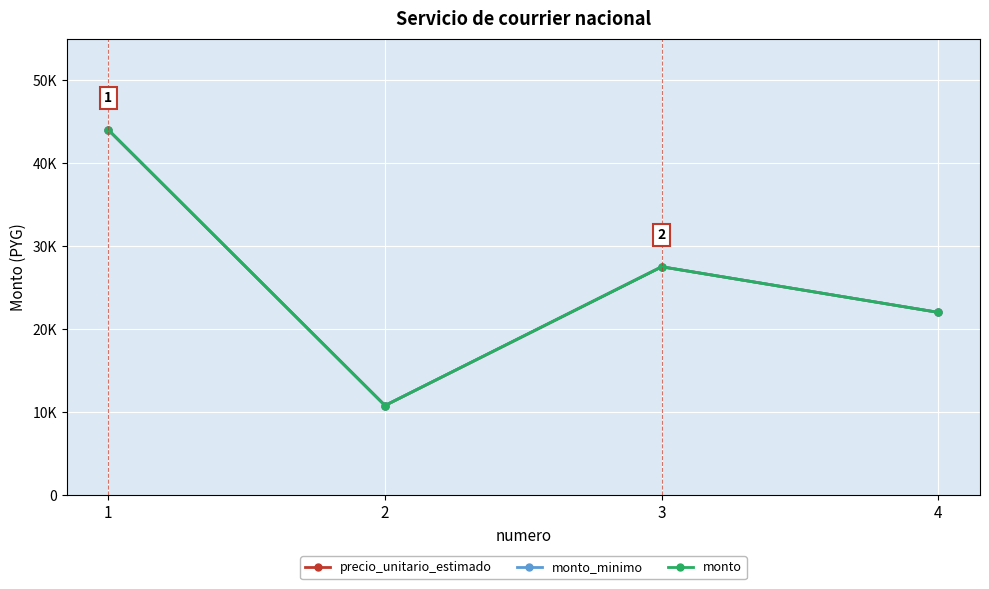

Is this an area chart (filled region under the line)?

No